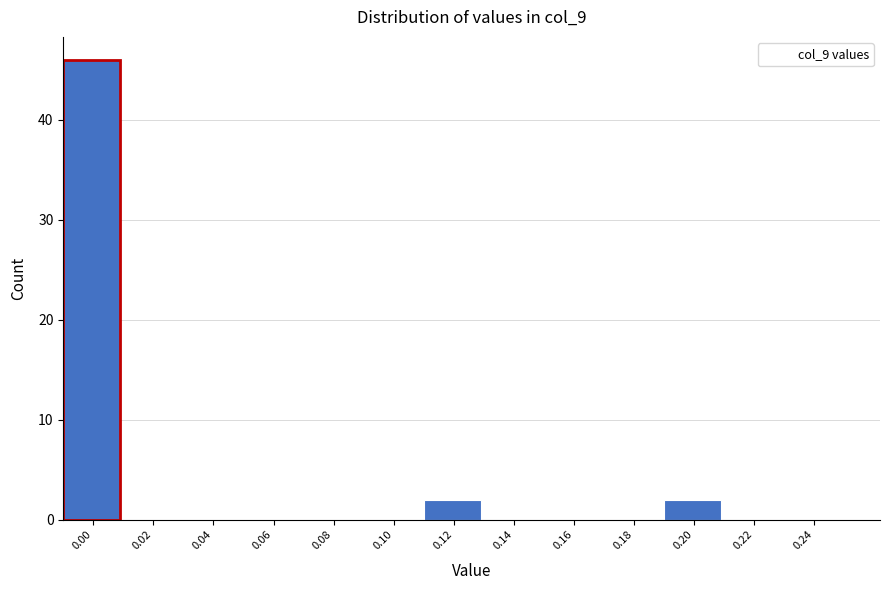

Reading right to left, extract all data points from this chart.

0.24=0	0.22=0	0.20=2	0.18=0	0.16=0	0.14=0	0.12=2	0.10=0	0.08=0	0.06=0	0.04=0	0.02=0